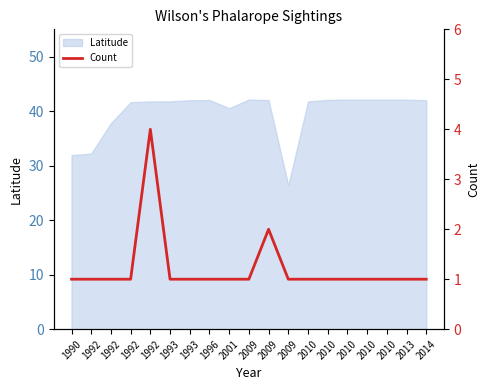

What is the difference between the second highest and minimum values?

1